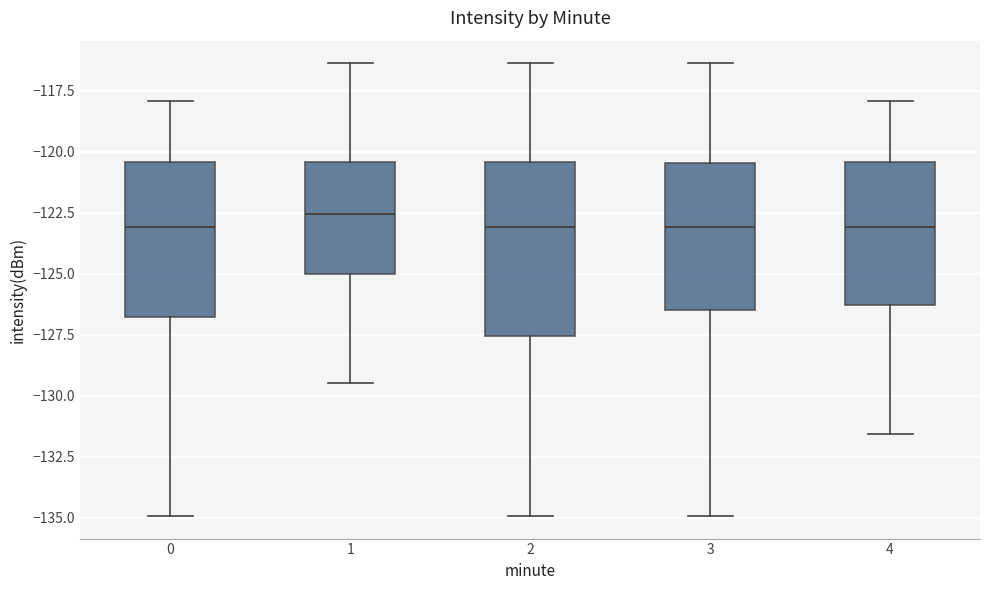

Reading left to right, read every box against the y-axis: the position of its median line, the range the box covers, and the ends of its whiskers. The values are not printed on the chart, so give them approximately, as read against the axis.

0: median -123.0, box -127.0 to -120.5, whiskers -135.0 to -118.0
1: median -122.5, box -125.0 to -120.5, whiskers -129.5 to -116.5
2: median -123.0, box -127.5 to -120.5, whiskers -135.0 to -116.5
3: median -123.0, box -126.5 to -120.5, whiskers -135.0 to -116.5
4: median -123.0, box -126.5 to -120.5, whiskers -131.5 to -118.0